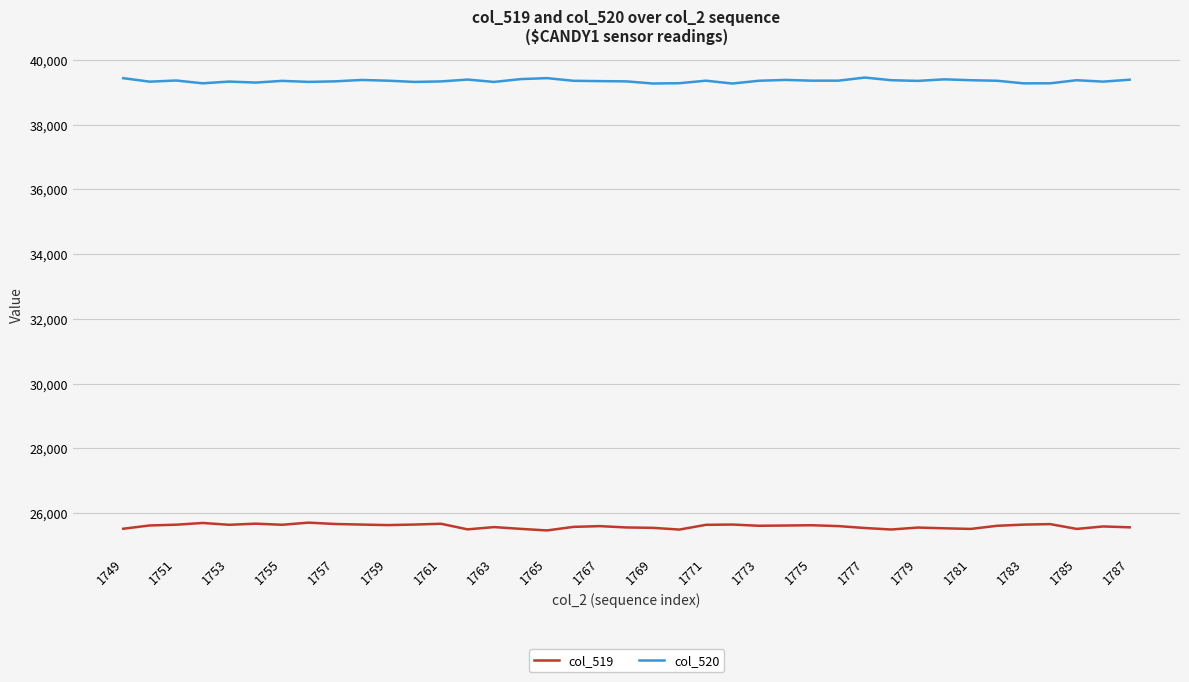

True or false: col_520 and col_519 intersect in this chart.

False